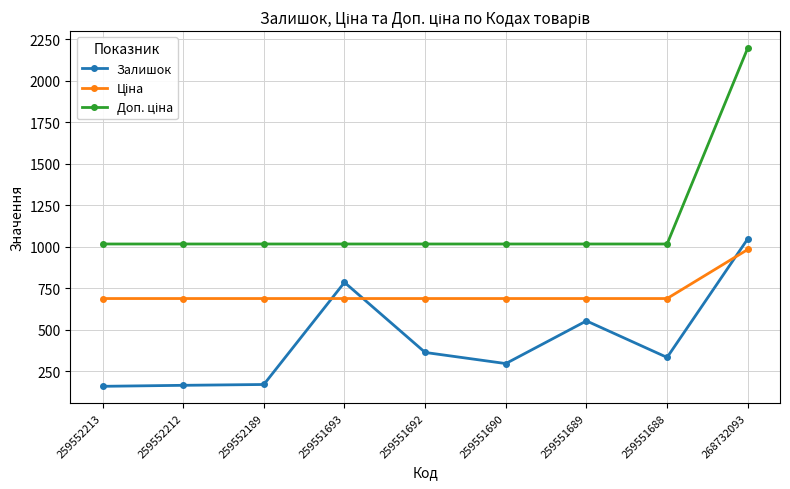

Between 259552189 and 259551693, which series saw the biggest shift?

Залишок